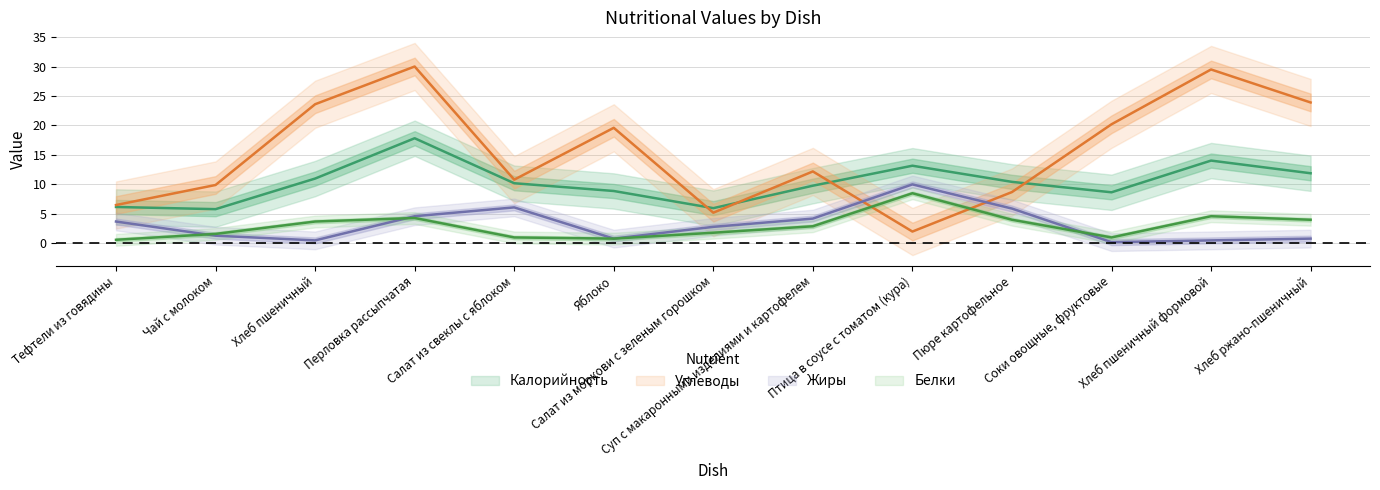

What is the label of the 11th point from the left?

Соки овощные, фруктовые